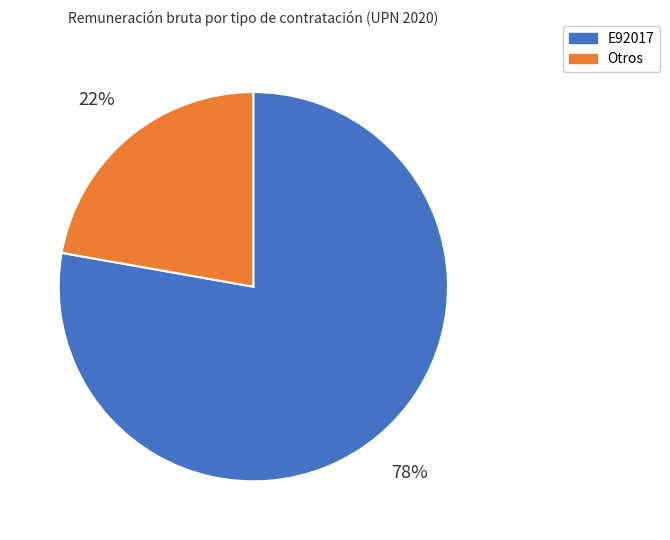

Which slice represents more than half of the pie?

E92017